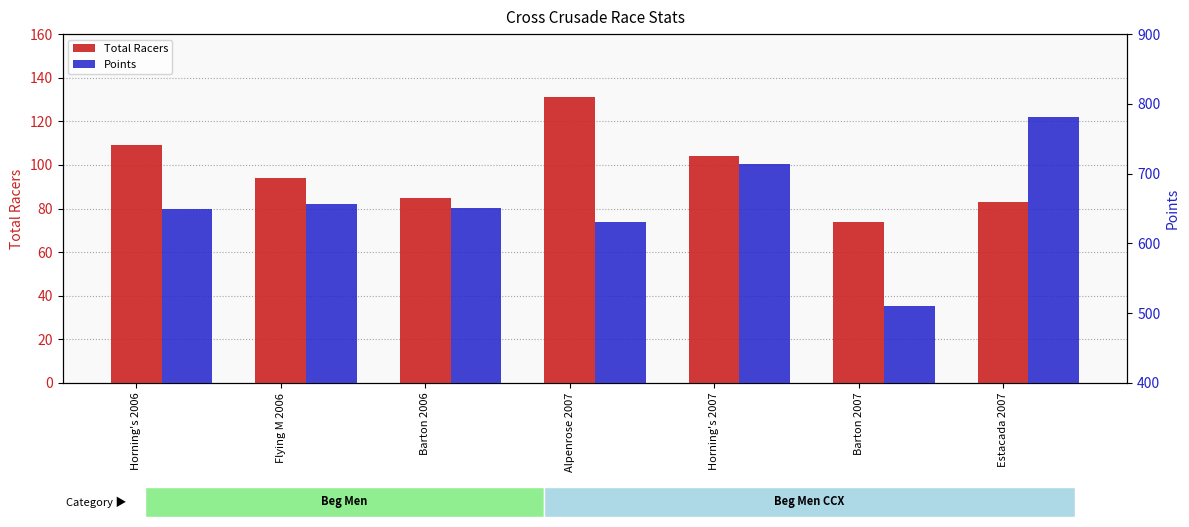

What is the difference between the maximum and minimum values in the Points series?

270.1